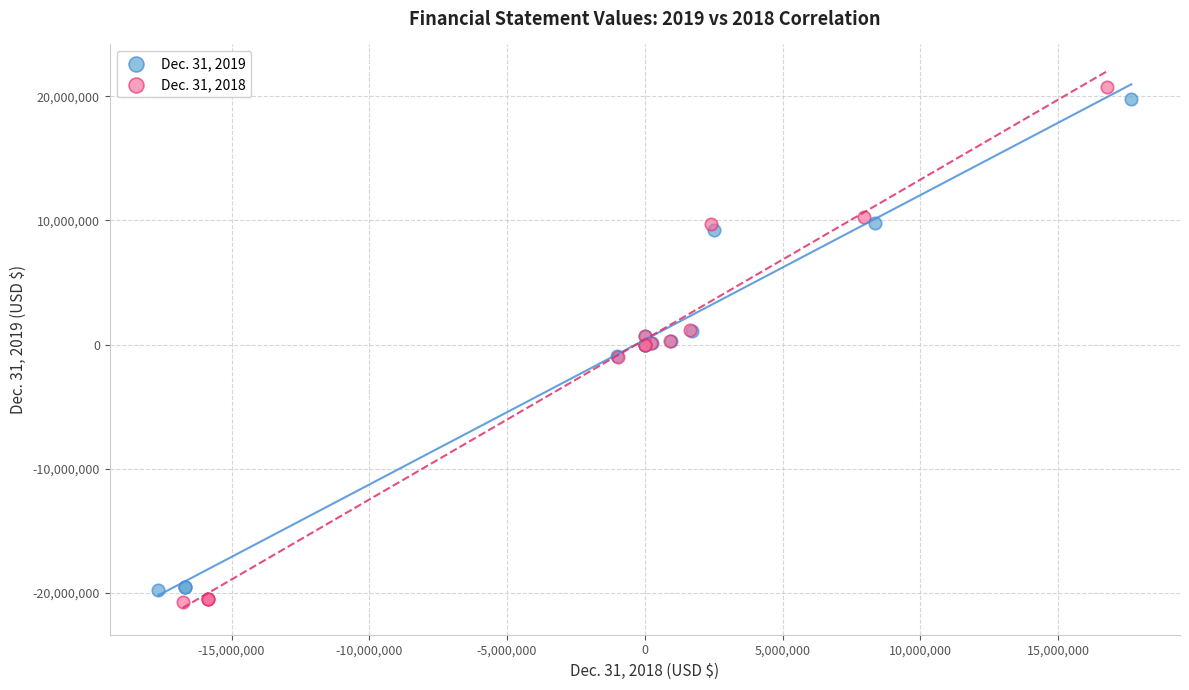

Which series has the widest spread of Y values?

Dec. 31, 2018